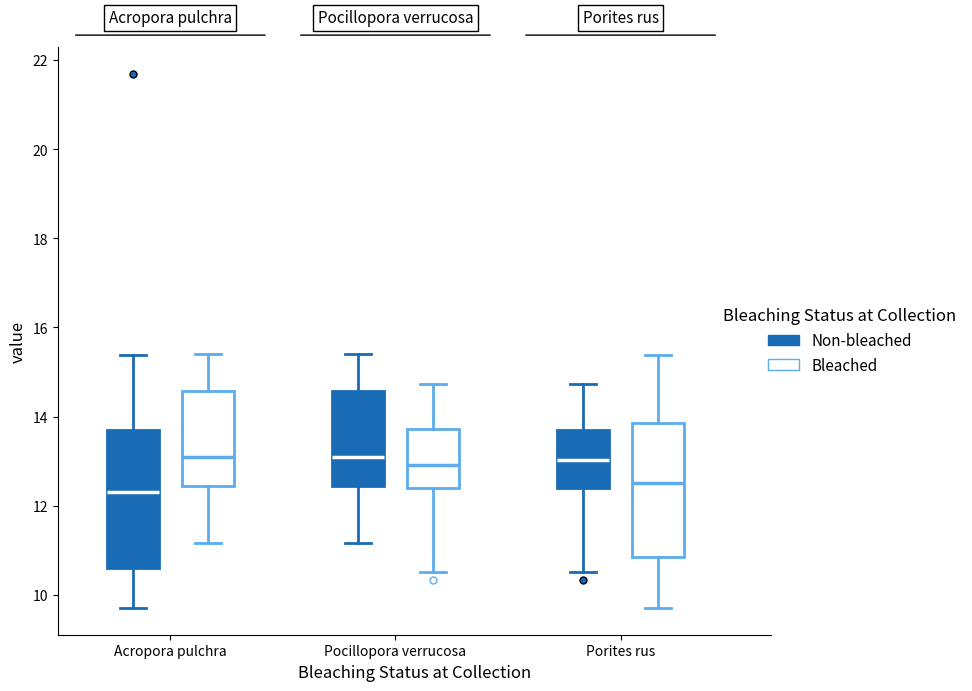

Where does the median line of the box for Pocillopora verrucosa (Non-bleached) sit on the y-axis? The values are not printed on the chart, so give them approximately, as read against the axis.

13.2